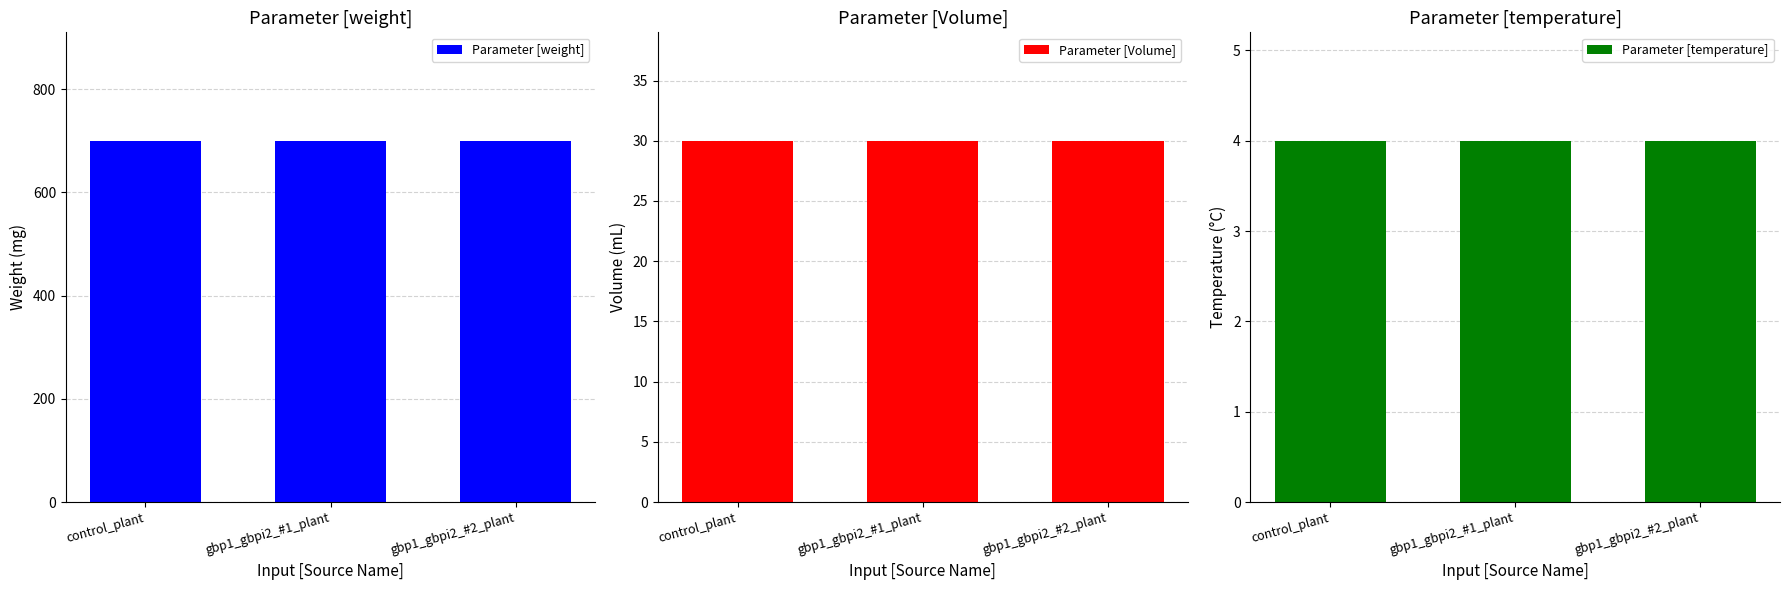

Is it true that Parameter [temperature] equals 2 at gbp1_gbpi2_#1_plant?

False